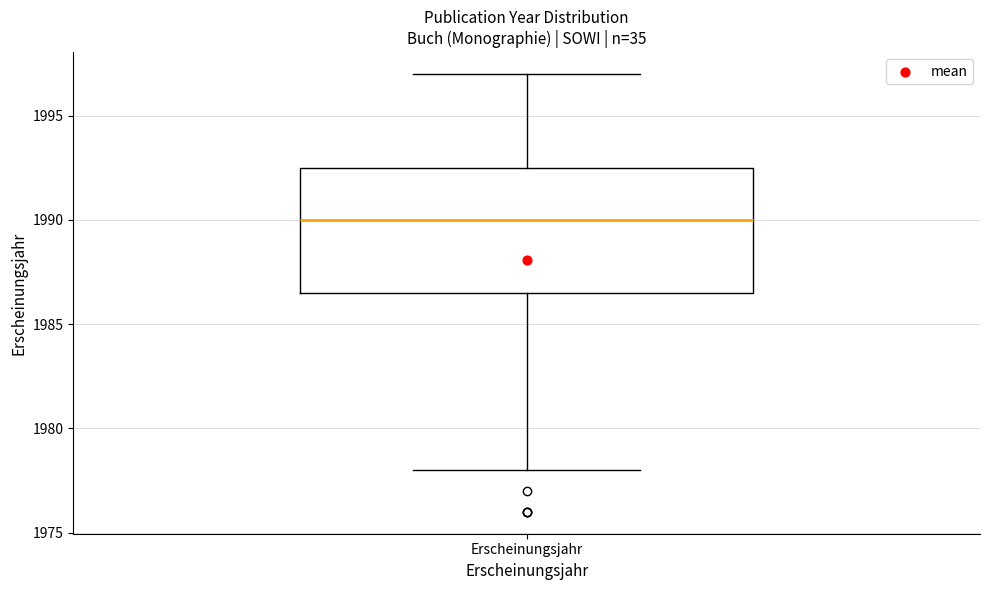

Transcribe this box plot: give where the median line is, the range the box spans, and where the two whiskers end, as read against the y-axis. The values are not printed on the chart, so give them approximately, as read against the axis.

median 1990.0, box 1986.5 to 1992.5, whiskers 1978.0 to 1997.0